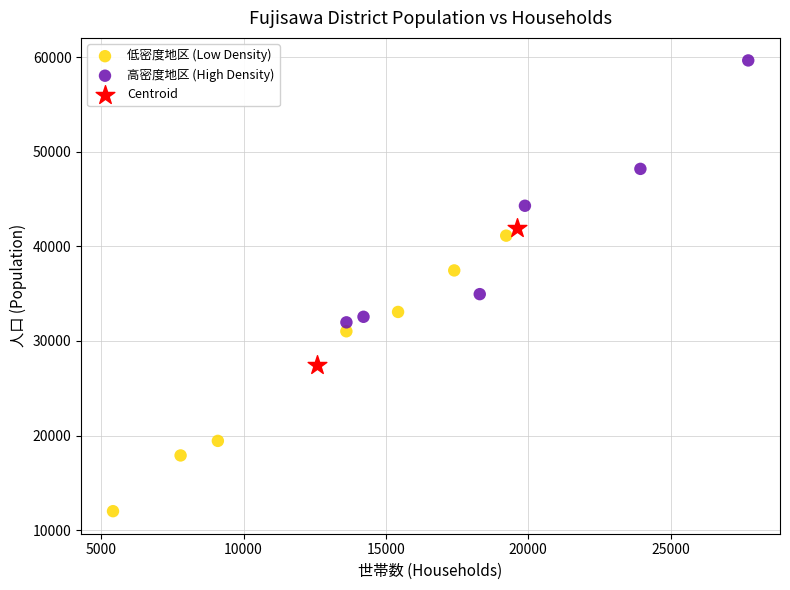

What are all the series names shown in the legend?

低密度地区 (Low Density), 高密度地区 (High Density), Centroid